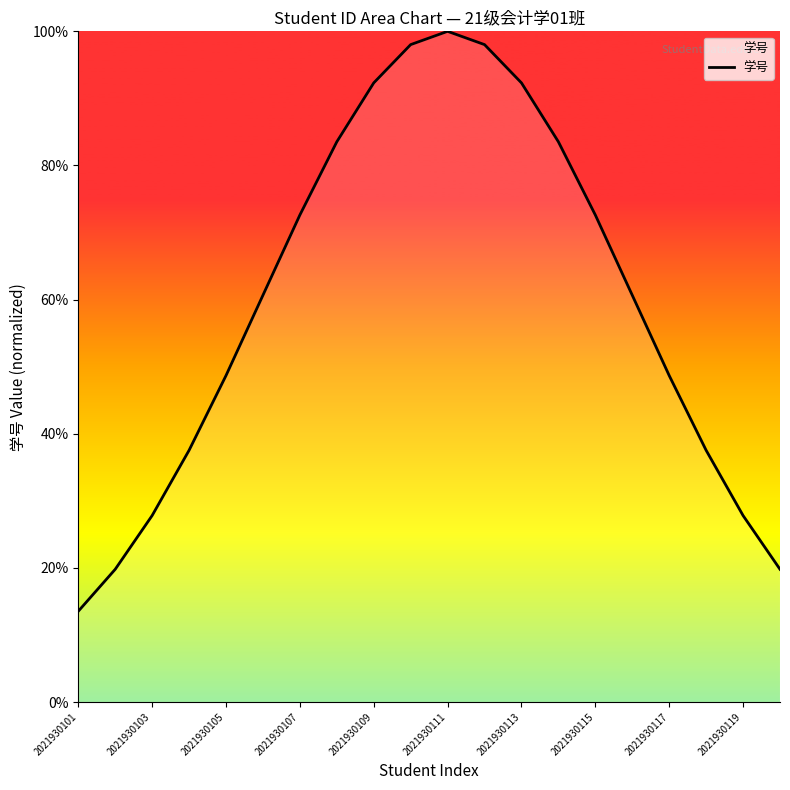

What is the smallest value displayed?

13.5